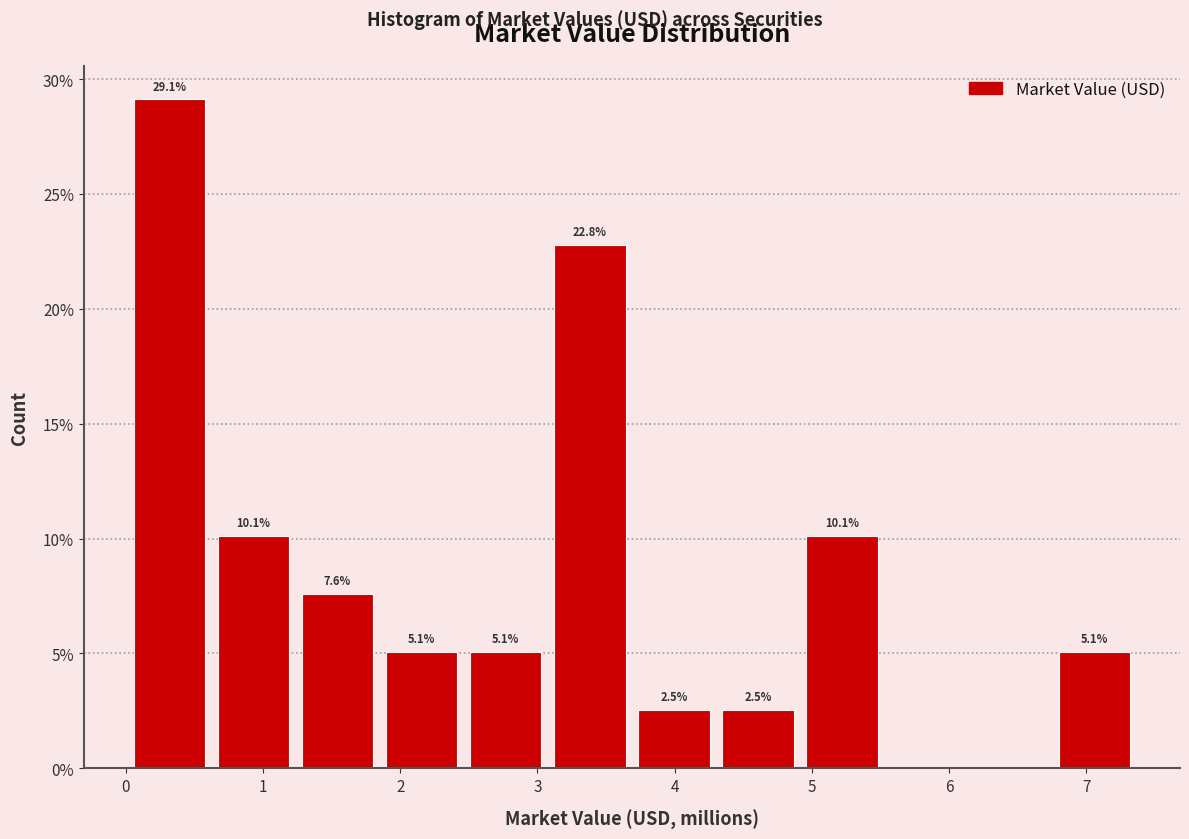

Over which range of the x-axis is the bar tallest?

0.0 to 0.6